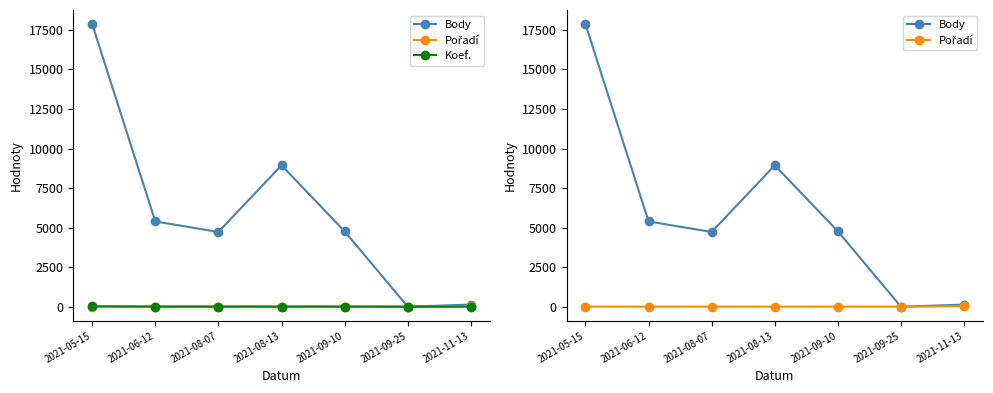

Reading left to right, what are all the values shown in this chart?

Body: 2021-05-15=17867	2021-06-12=5390	2021-08-07=4725	2021-08-13=8940	2021-09-10=4765	2021-09-25=0	2021-11-13=130
Pořadí: 2021-05-15=5	2021-06-12=3	2021-08-07=4	2021-08-13=1	2021-09-10=5	2021-09-25=4	2021-11-13=29
Koef.: 2021-05-15=24	2021-06-12=7	2021-08-07=7	2021-08-13=7	2021-09-10=7	2021-09-25=1	2021-11-13=1